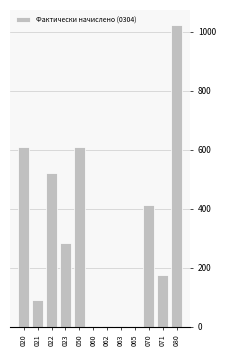

The chart shows a value of 1023 at 080. True or false?

True